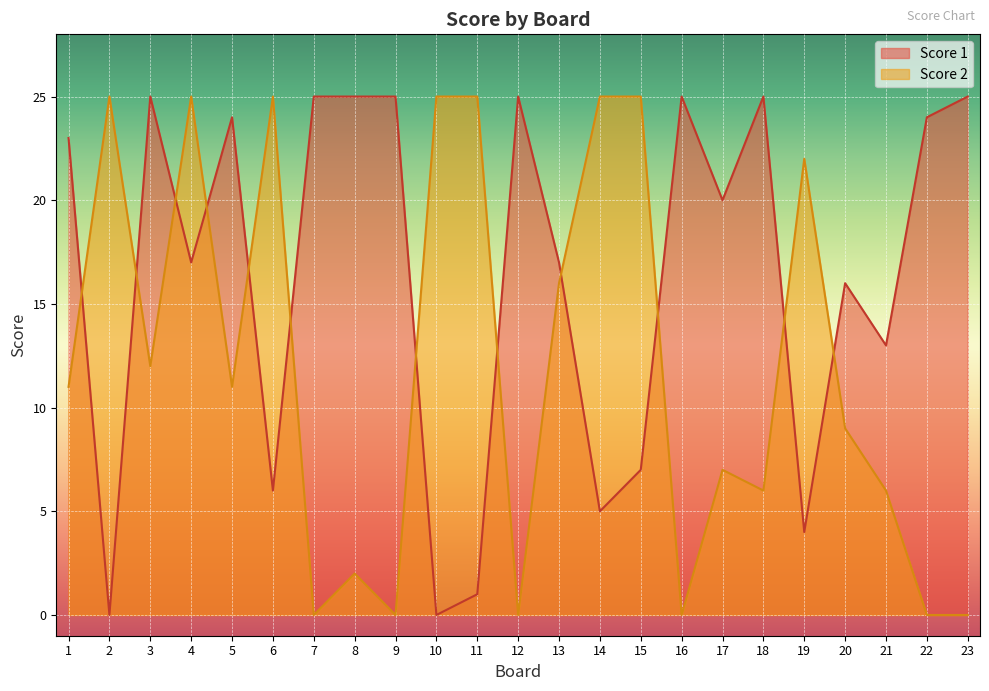

How many values in the Score 1 series exceed 20?

11